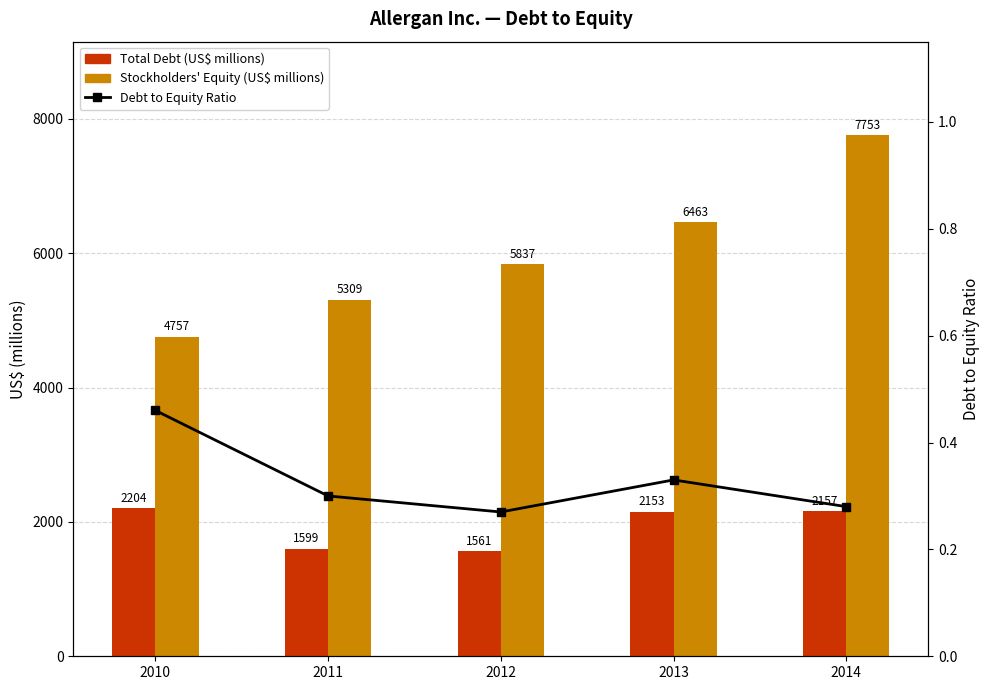

What is the greatest value displayed?

7753.0